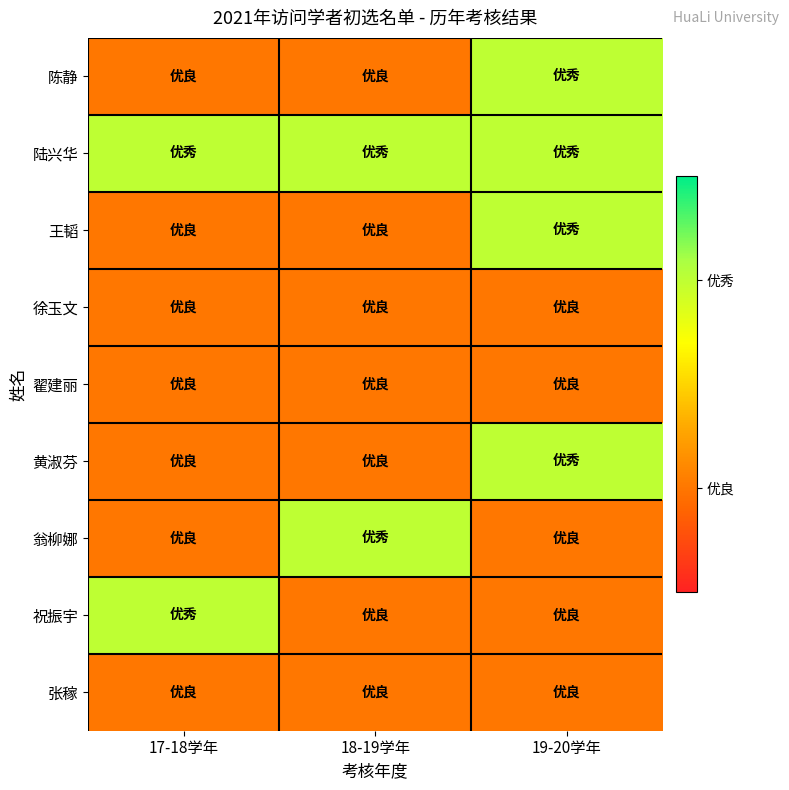

At which category is the sum across all series the highest?

19-20学年